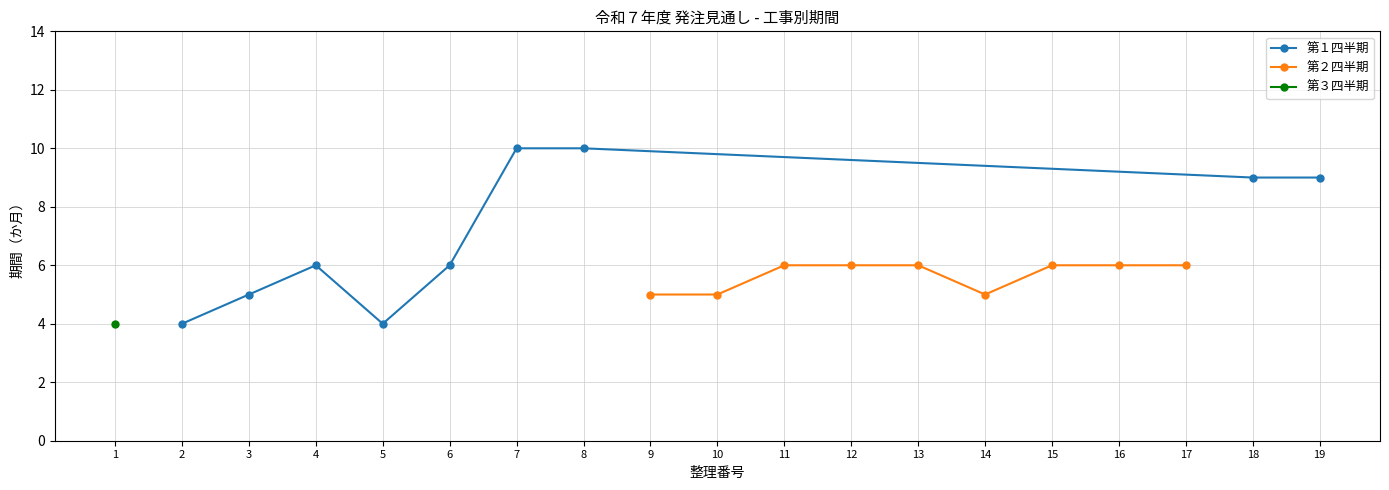

Which series has the widest spread of values?

第１四半期